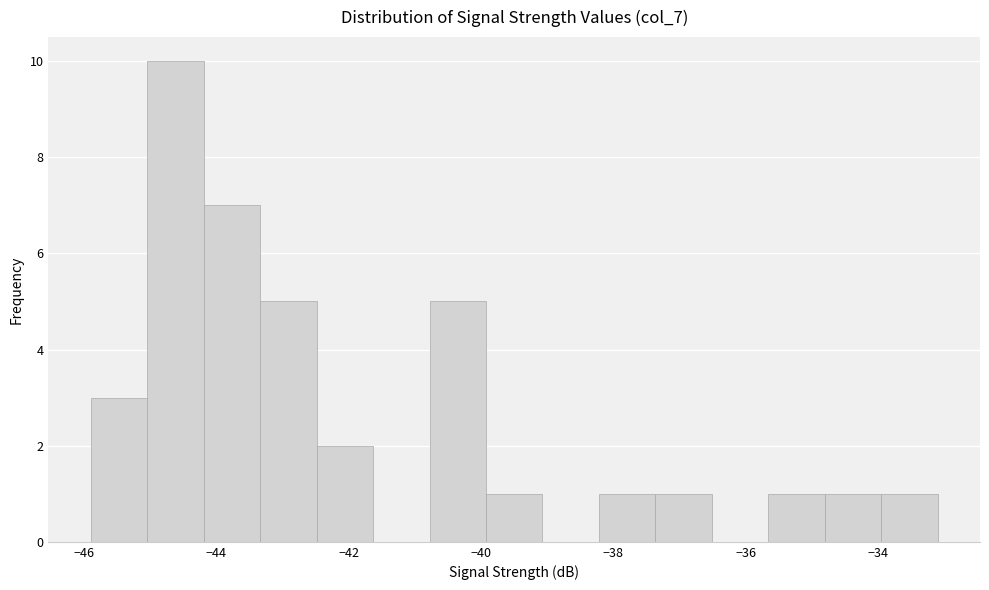

How tall is the bar that spans -40.8 to -40.0 on the x-axis? Neither the bar edges nor the heights are printed on the chart, so give them approximately, as read against the axes.

5